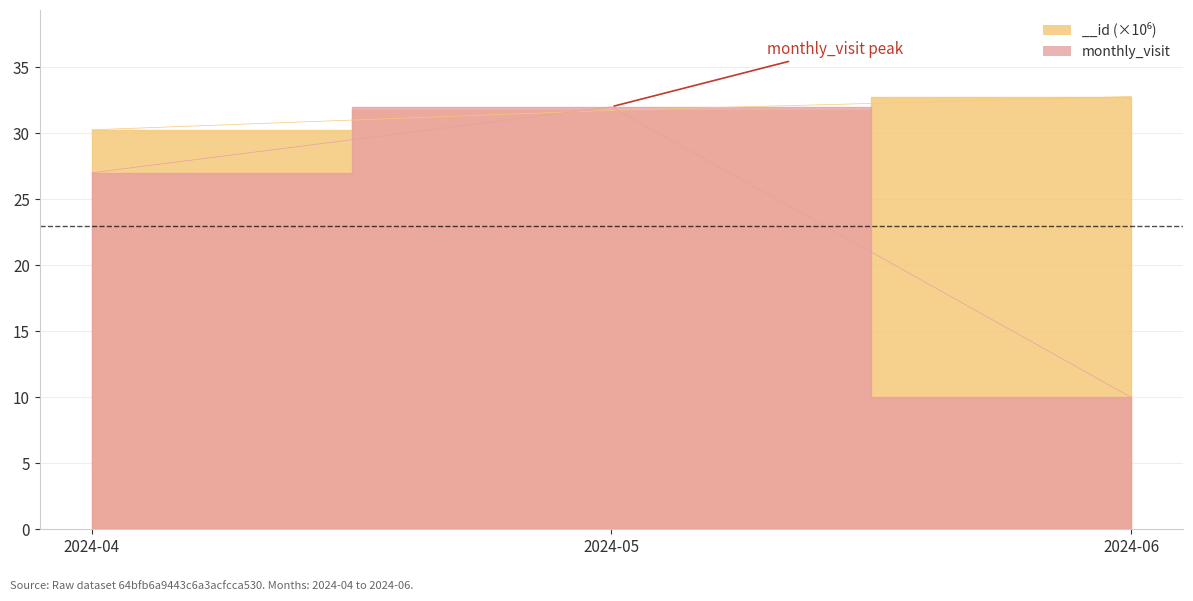

What is the difference between the monthly_visit values at 2024-05 and 2024-06?

22.0